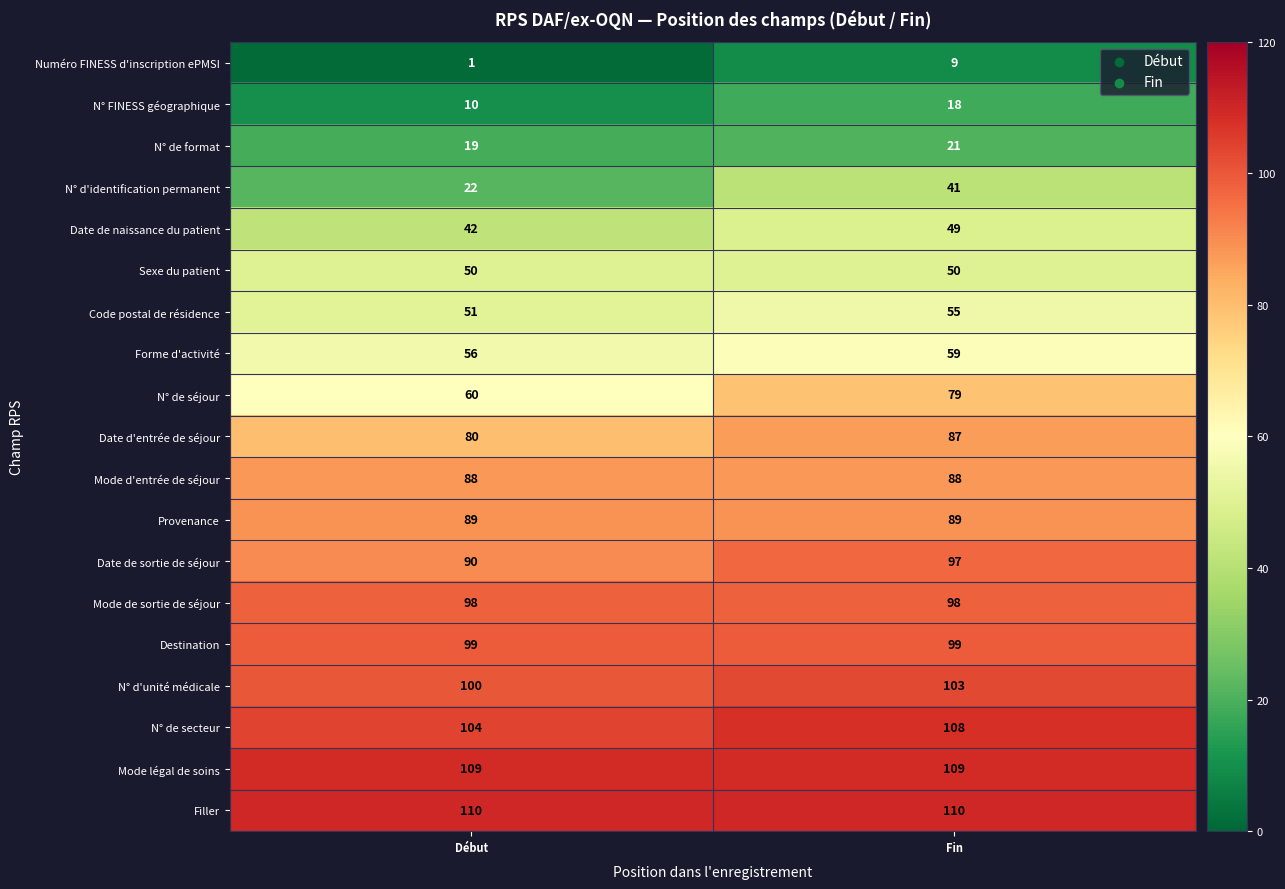

What is the difference between the highest and lowest values at Début?

109